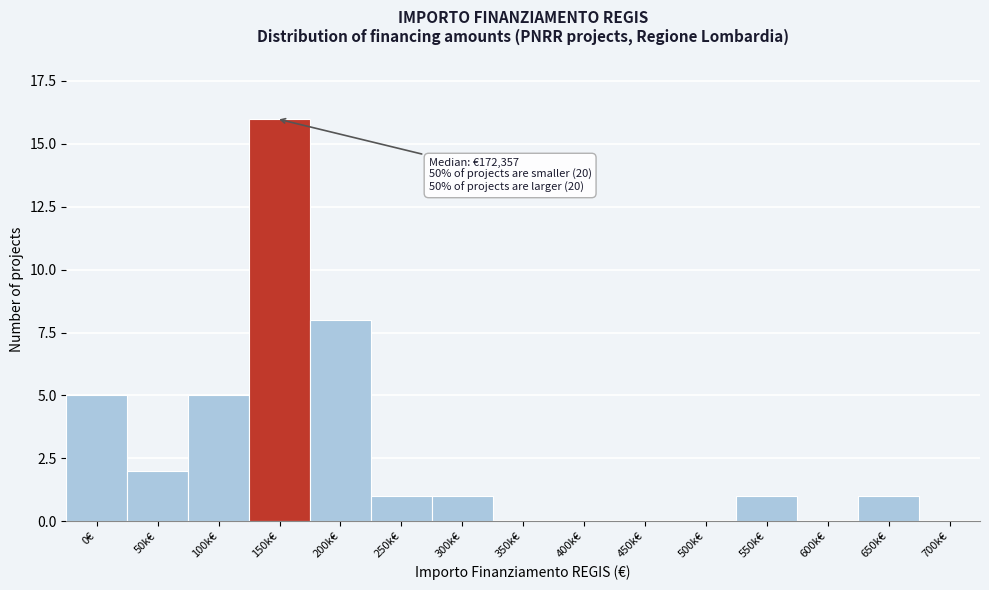

Reading right to left, transcribe all the data shown in this chart.

700k€=0	650k€=1	600k€=0	550k€=1	500k€=0	450k€=0	400k€=0	350k€=0	300k€=1	250k€=1	200k€=8	150k€=16	100k€=5	50k€=2	0€=5